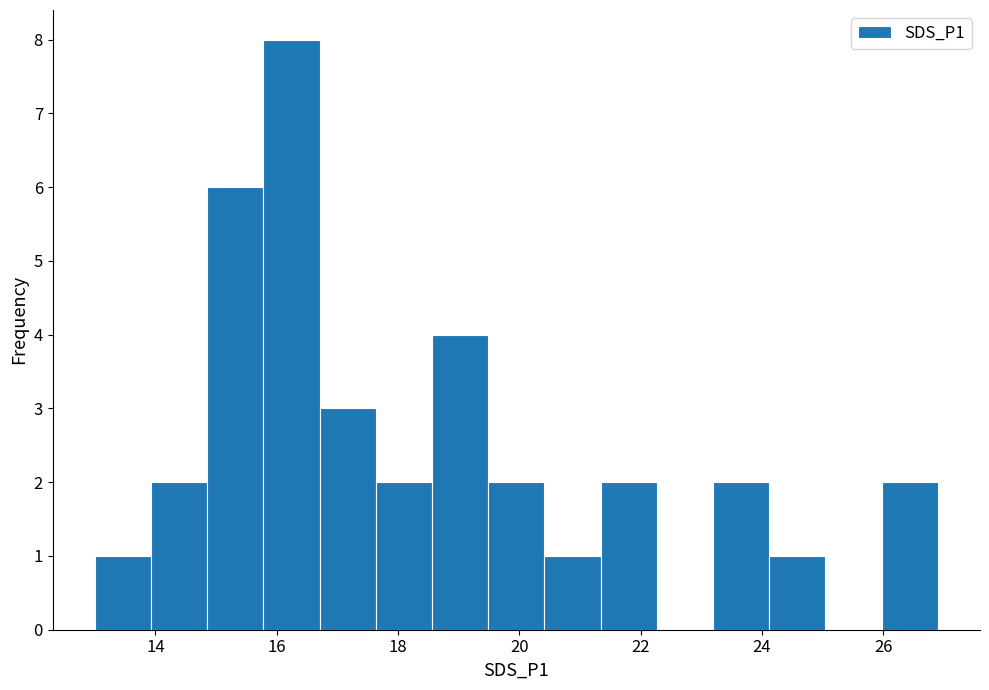

Reading left to right, list every bar in this chart as the range it spans on the x-axis followed by its height. Neither the bar edges nor the heights are printed on the chart, so give them approximately, as read against the axes.

13.0 to 14.0: 1
14.0 to 14.8: 2
14.8 to 15.8: 6
15.8 to 16.8: 8
16.8 to 17.6: 3
17.6 to 18.6: 2
18.6 to 19.4: 4
19.4 to 20.4: 2
20.4 to 21.4: 1
21.4 to 22.2: 2
22.2 to 23.2: 0
23.2 to 24.2: 2
24.2 to 25.0: 1
25.0 to 26.0: 0
26.0 to 27.0: 2